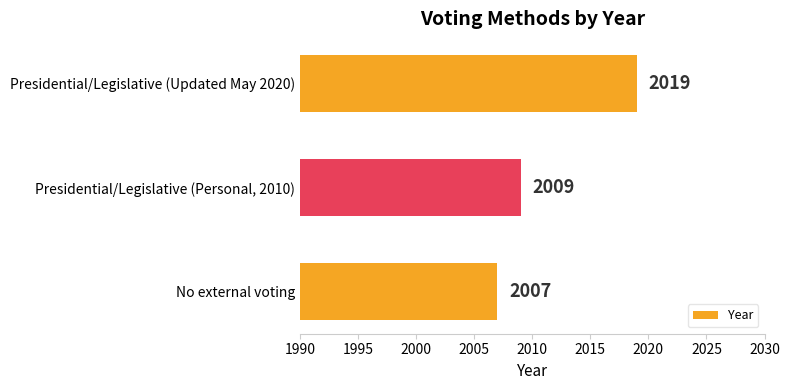

List the labels in order of value, largest first.

Presidential/Legislative (Updated May 2020), Presidential/Legislative (Personal, 2010), No external voting